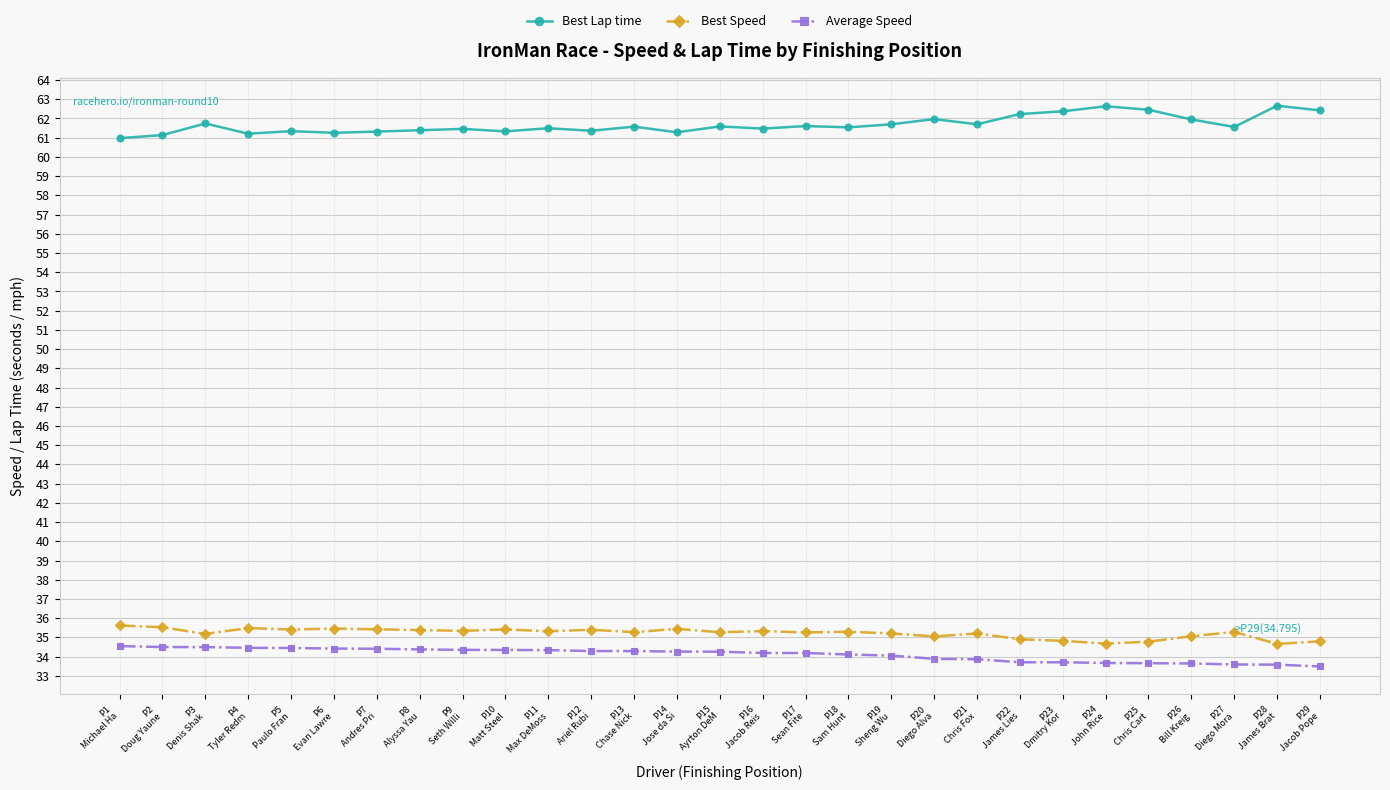

What is the value of the Best Speed point at the 27th from the left?

35.3